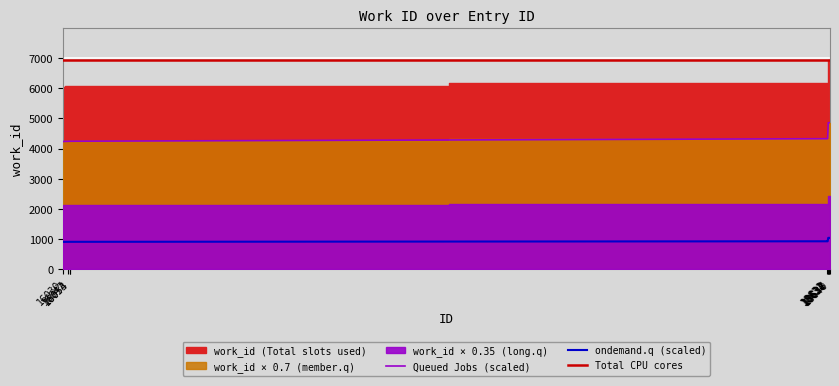

What is the highest value of the Queued Jobs (scaled) series?

4855.2